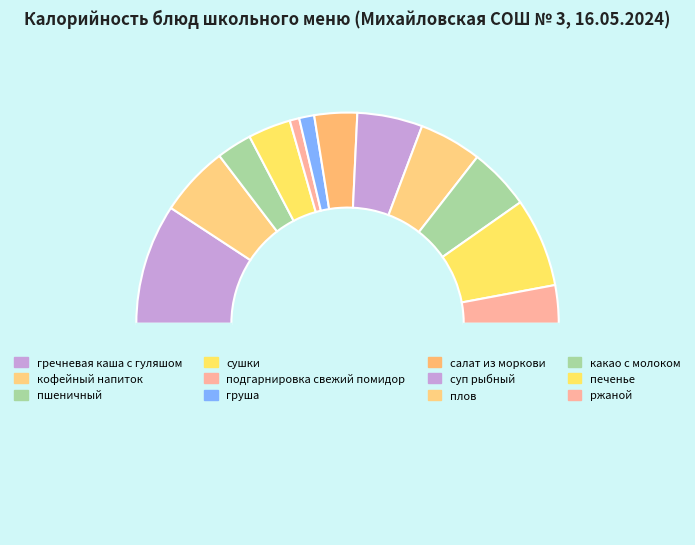

Count the number of slices in the pie.

13